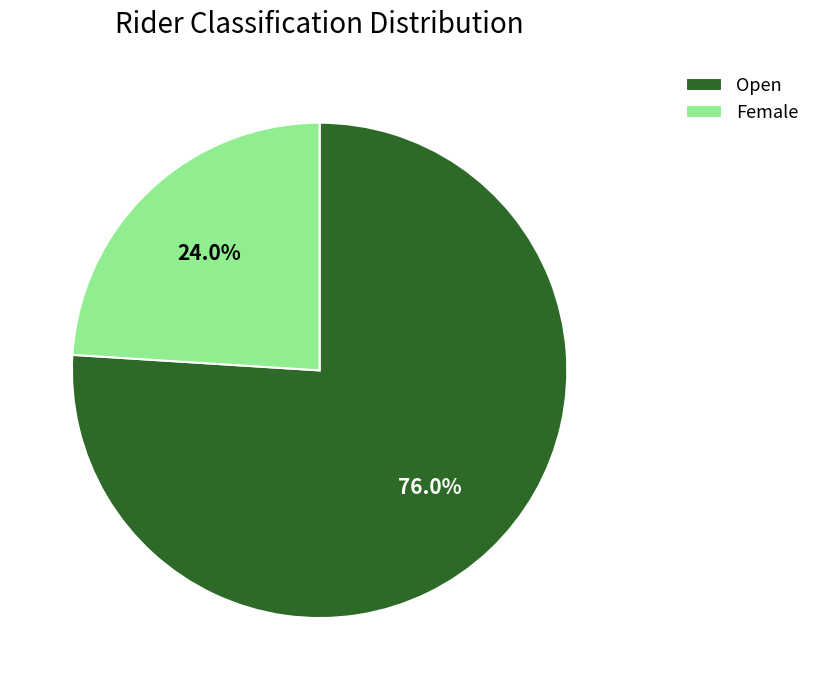

Which has a higher value, Open or Female?

Open